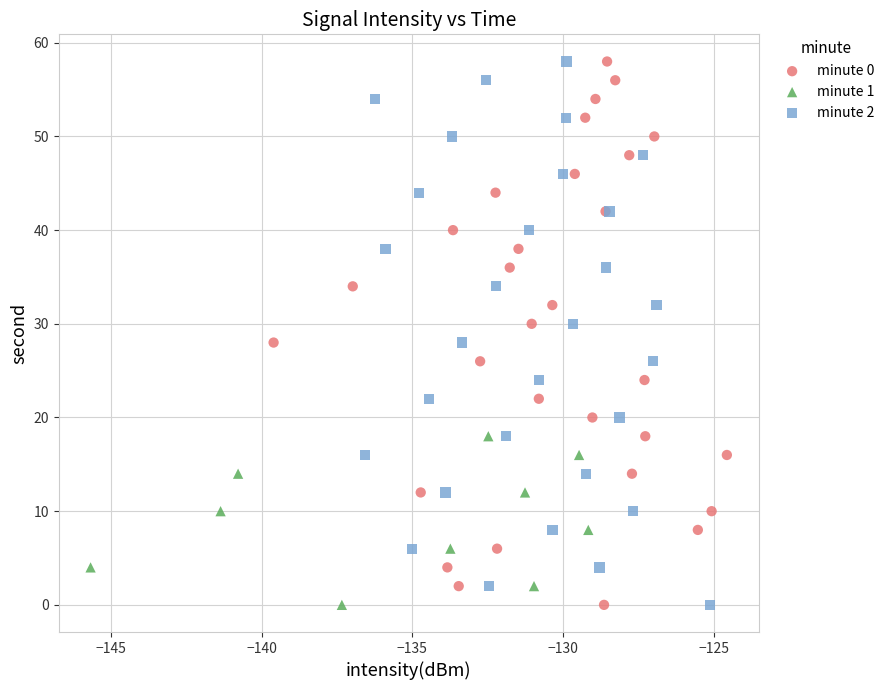

What are all the series names shown in the legend?

minute 0, minute 1, minute 2